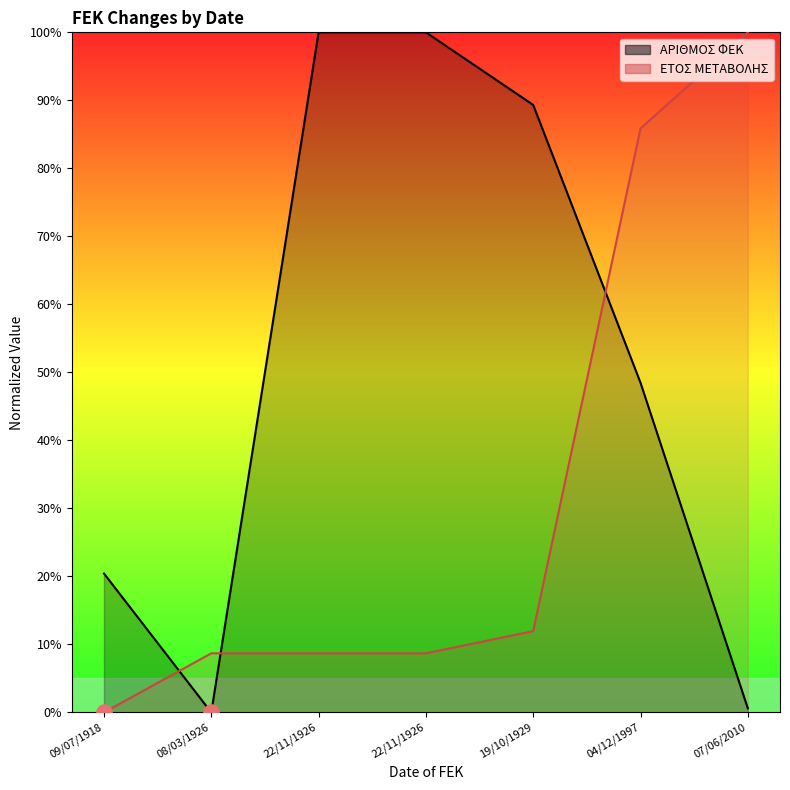

Is the value of ΕΤΟΣ ΜΕΤΑΒΟΛΗΣ at 09/07/1918 greater than the value of ΑΡΙΘΜΟΣ ΦΕΚ at 19/10/1929?

No